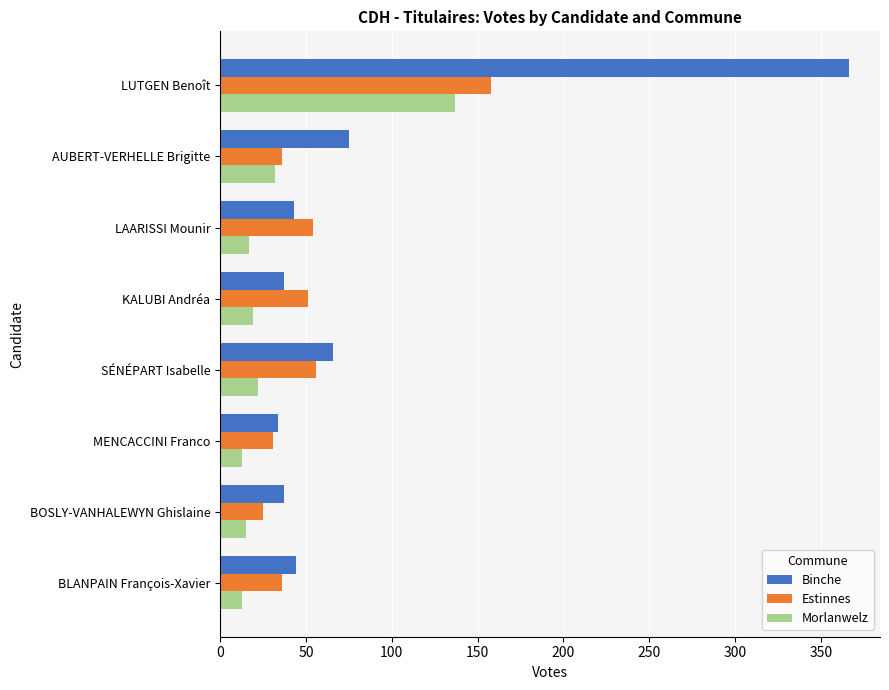

What are all the series names shown in the legend?

Binche, Estinnes, Morlanwelz